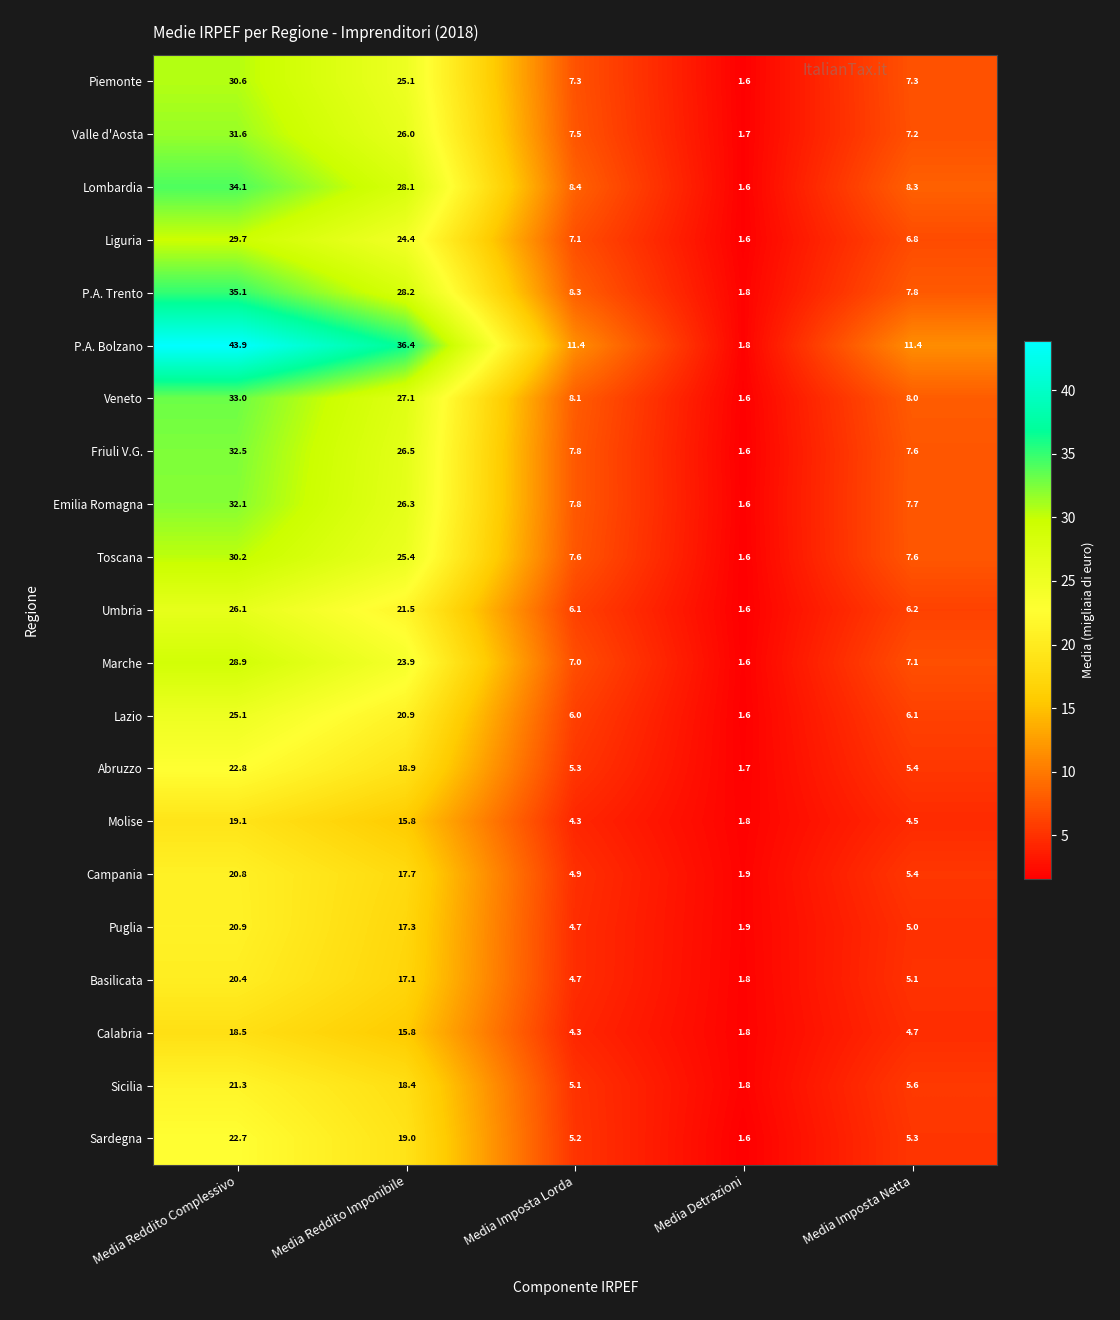

Which series has the largest range (max minus min)?

P.A. Bolzano